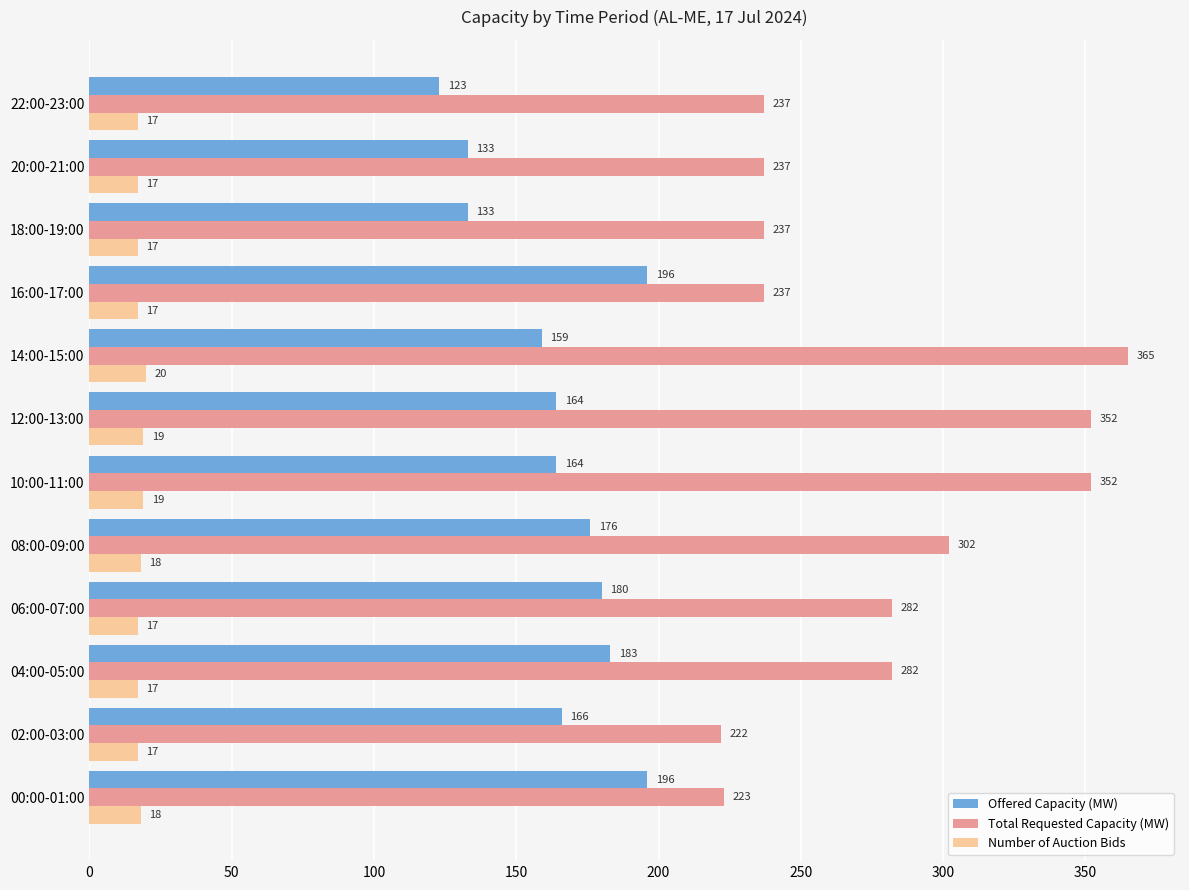

What is the difference between the maximum and second lowest values in the Offered Capacity (MW) series?

63